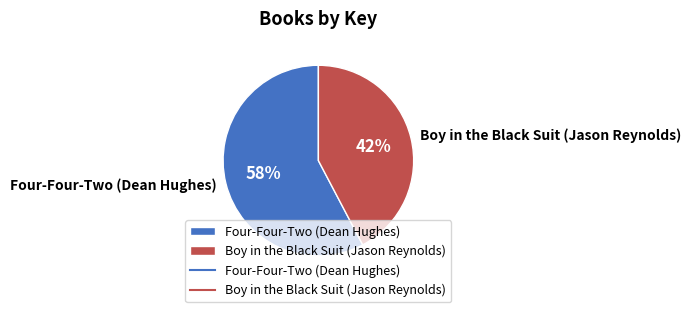

To the nearest percent, what is the combined percentage of Four-Four-Two (Dean Hughes) and Boy in the Black Suit (Jason Reynolds)?

100%